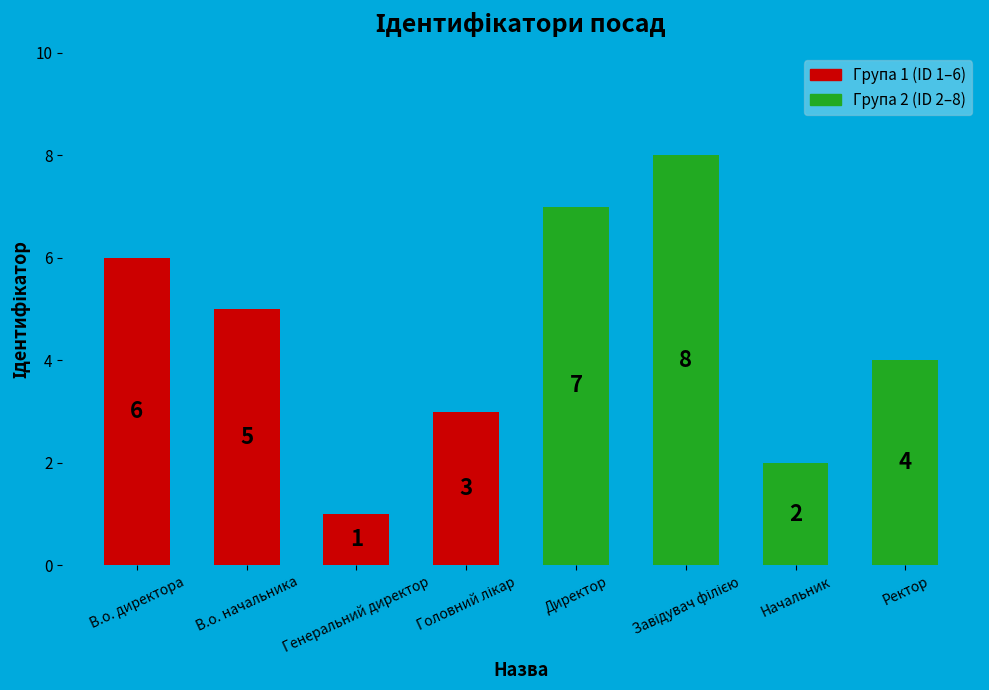

What is the value of the 3rd bar from the left?

1